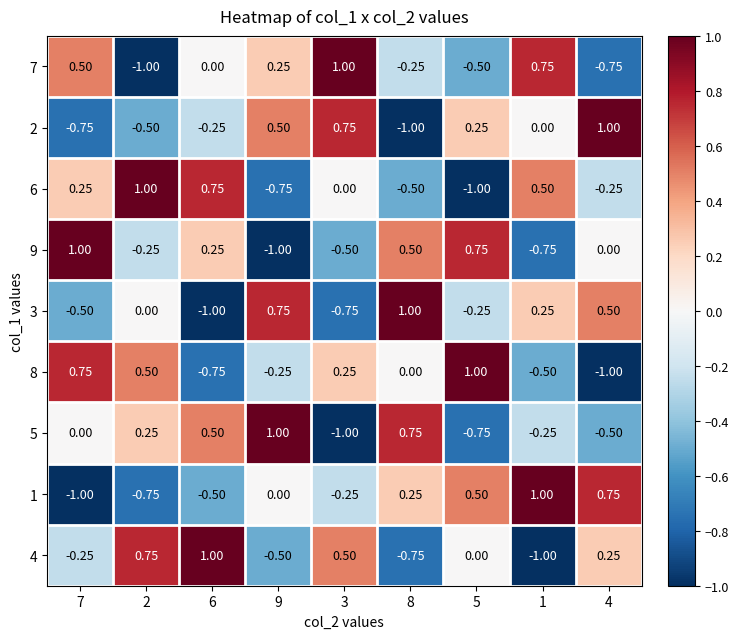

Is the value of 2 at 2 greater than the value of 1 at 3?

No